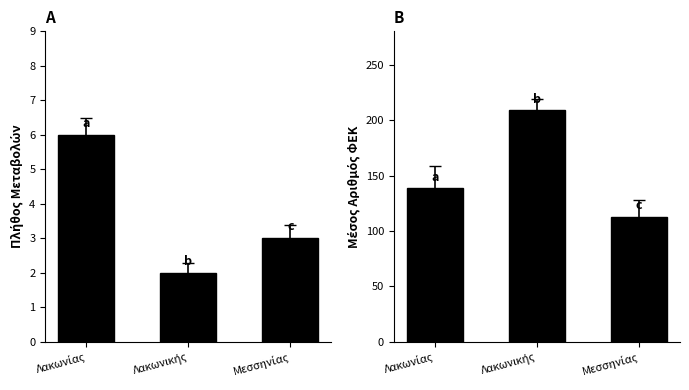

At which label does Μέσος Αριθμός ΦΕΚ first exceed 138?

Λακωνίας